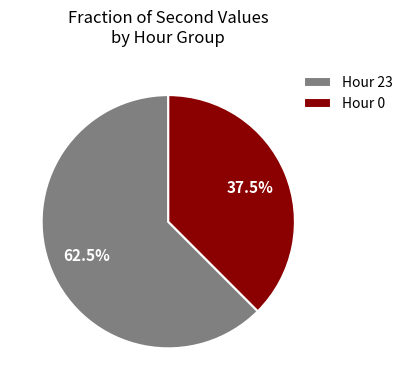

What is the smallest slice in the pie chart?

Hour 0